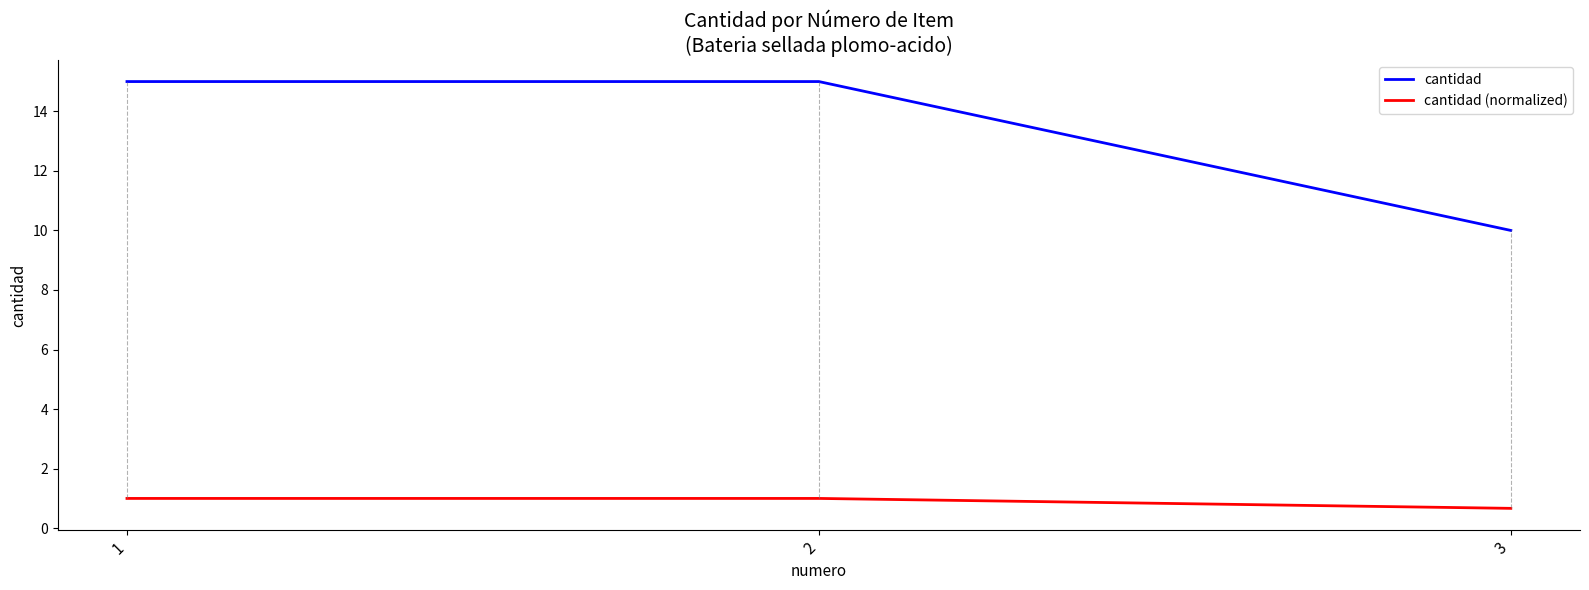

Is it true that cantidad equals 22.6 at 2?

False